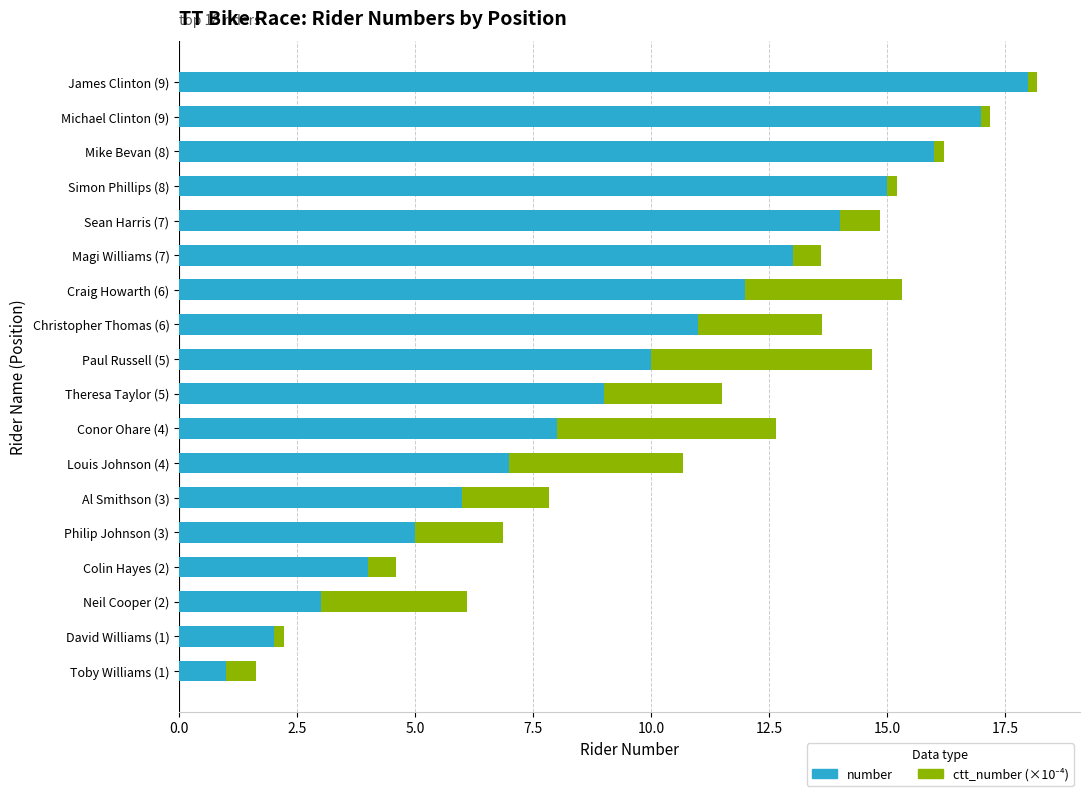

The value of number at Louis Johnson (4) is 7.0. True or false?

True